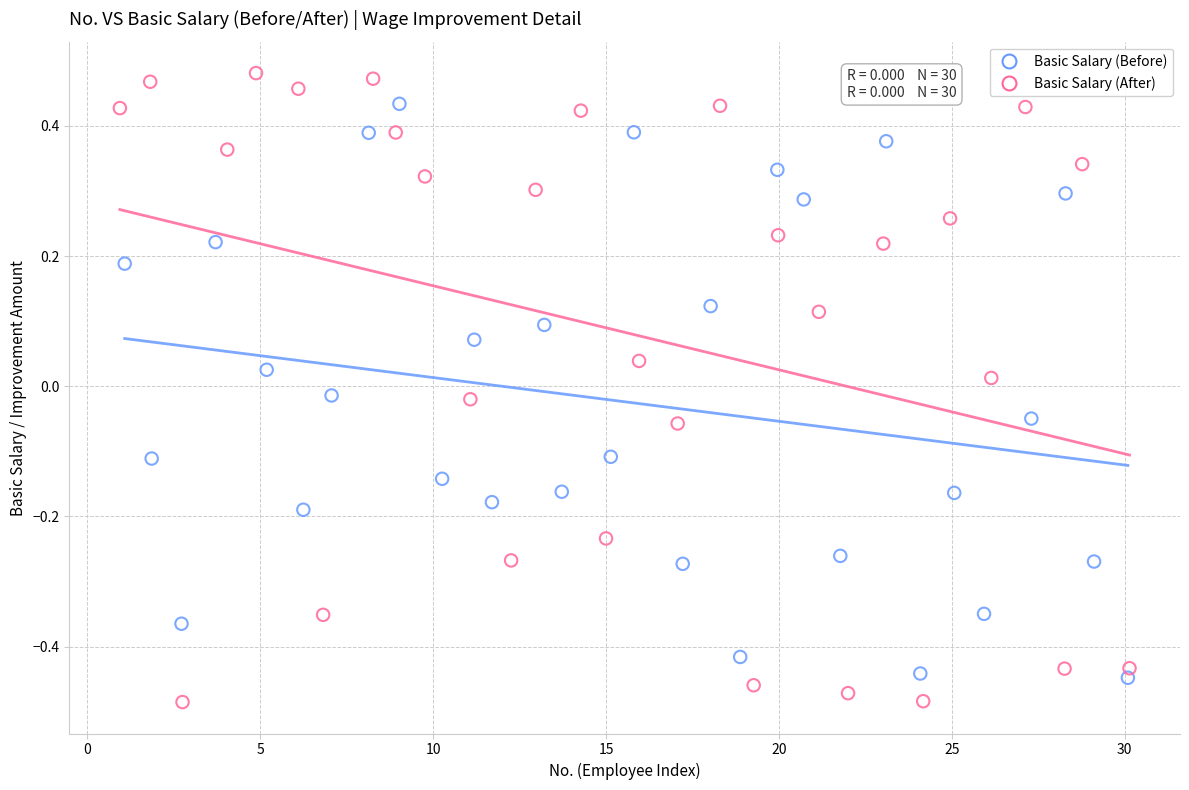

What are all the series names shown in the legend?

Basic Salary (Before), Basic Salary (After)